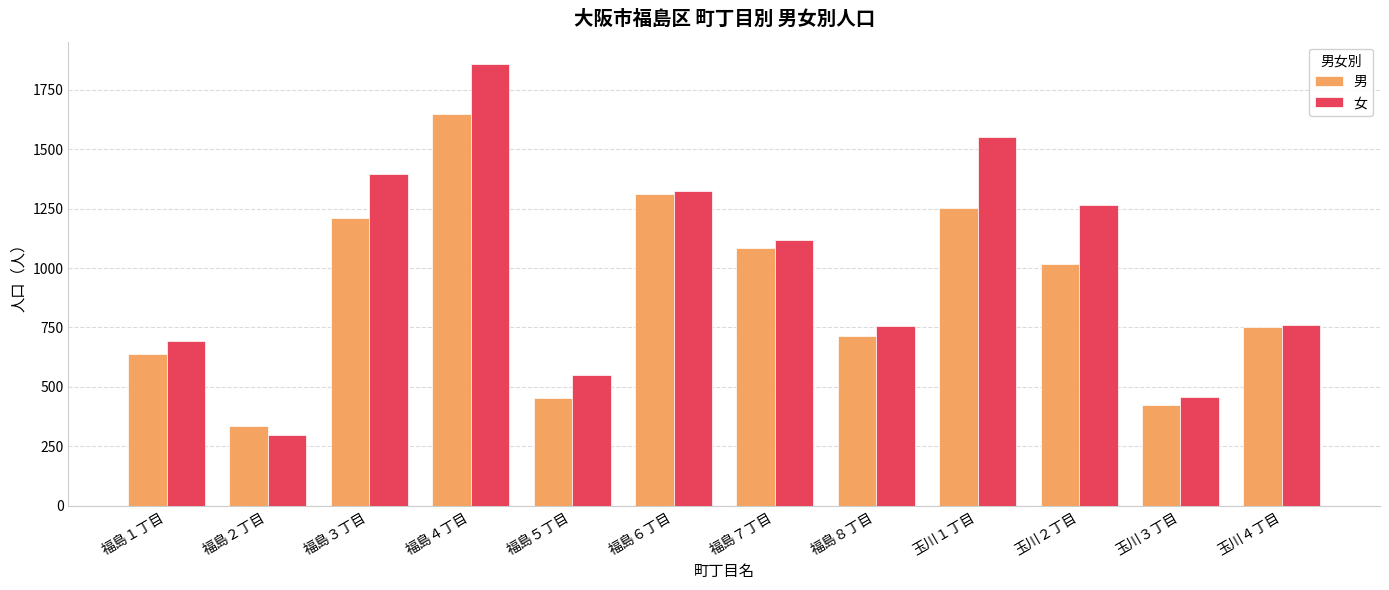

Where is 男 nearest to the value 991?

玉川２丁目